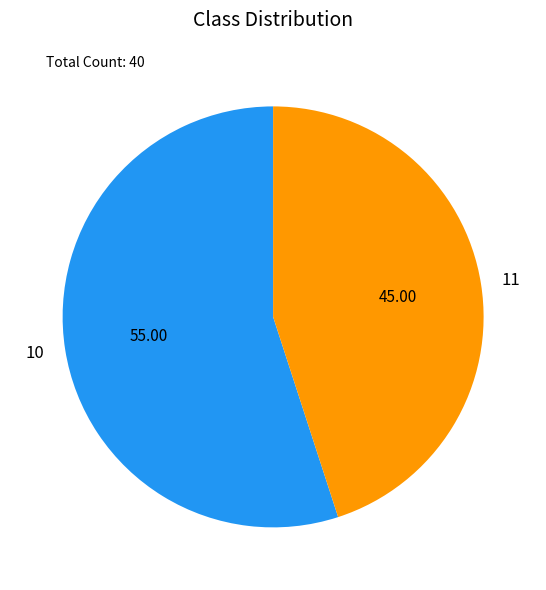

Rank the categories by value from lowest to highest.

11, 10